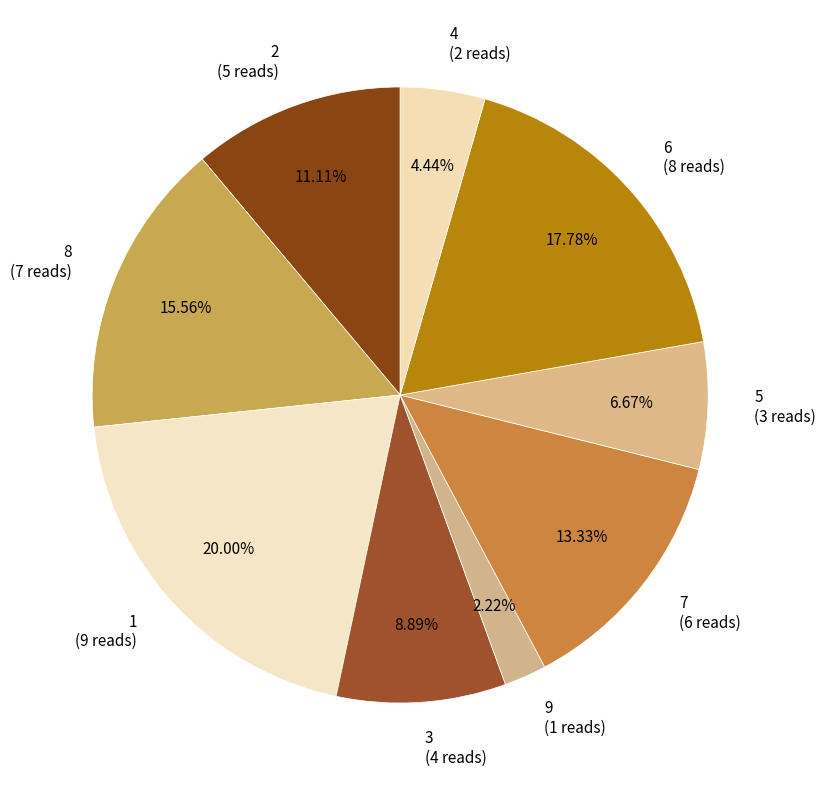

What percentage do 2 and 7 together represent?

24.4%